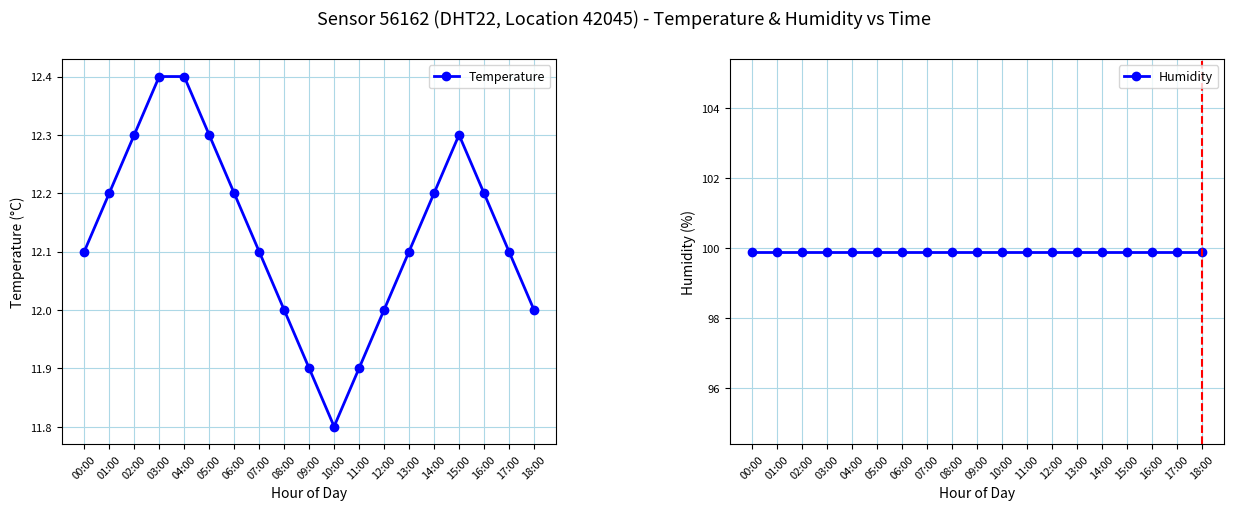

What are all the series names shown in the legend?

Temperature, Humidity